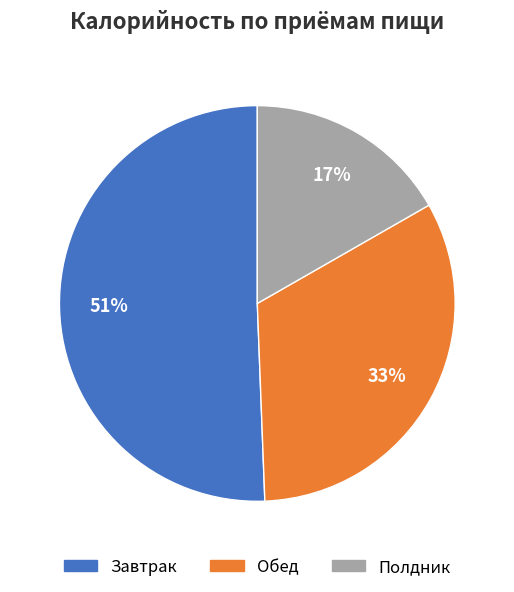

Is it true that Обед is 33% of the pie?

True